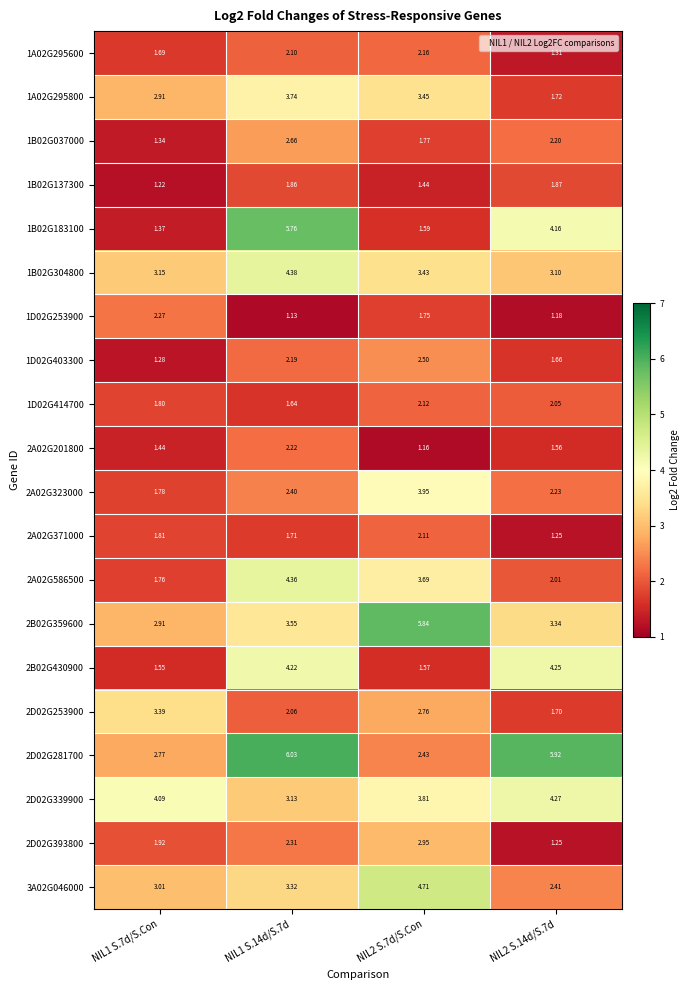

Is the value of 1D02G414700 at NIL2 S.14d/S.7d greater than the value of 2A02G586500 at NIL1 S.14d/S.7d?

No